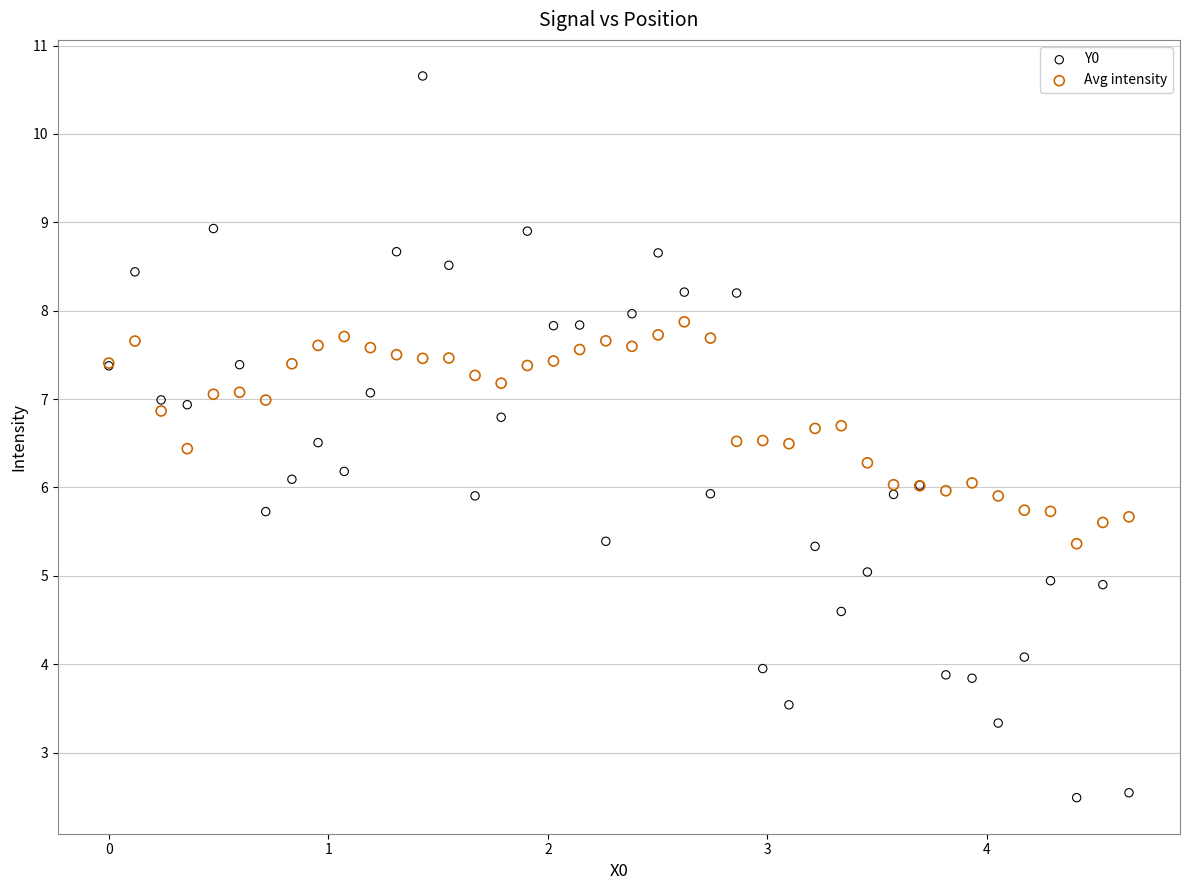

What is the X range (max minus min) for the scatter plot?

4.6